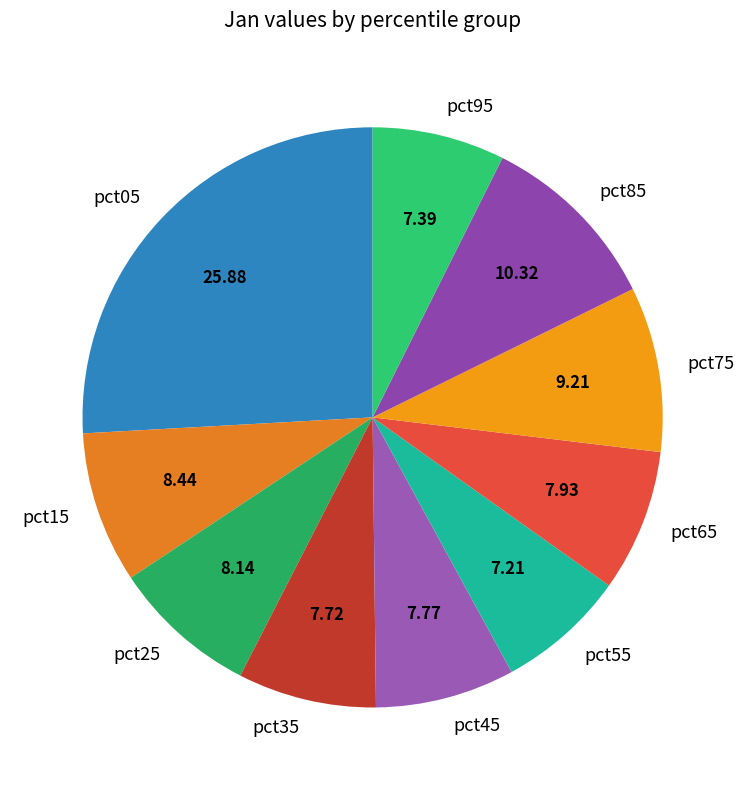

Does pct95 represent more than half of the total?

No